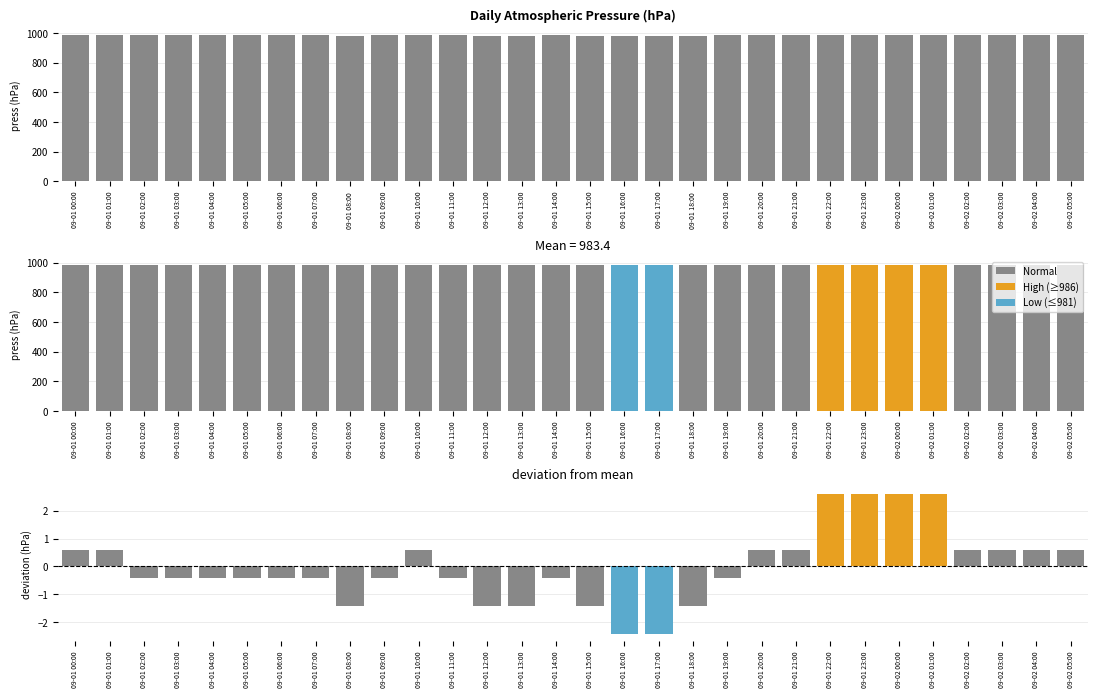

What is the label of the 26th bar from the right?

09-01 04:00